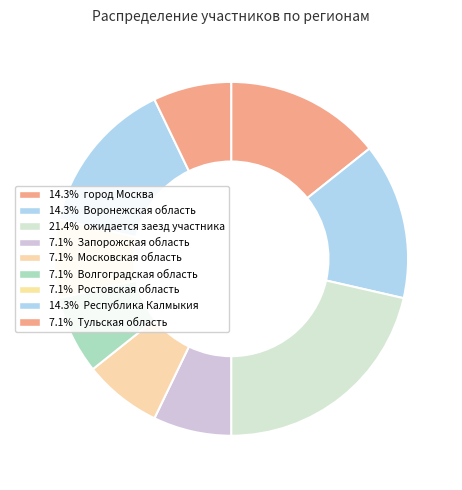

Is there a majority slice in this chart?

No